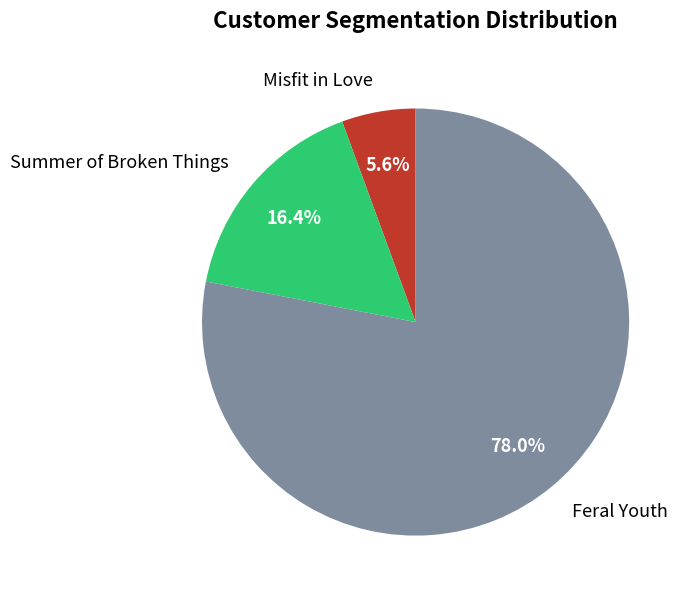

What percentage is the Misfit in Love slice, to the nearest percent?

6%